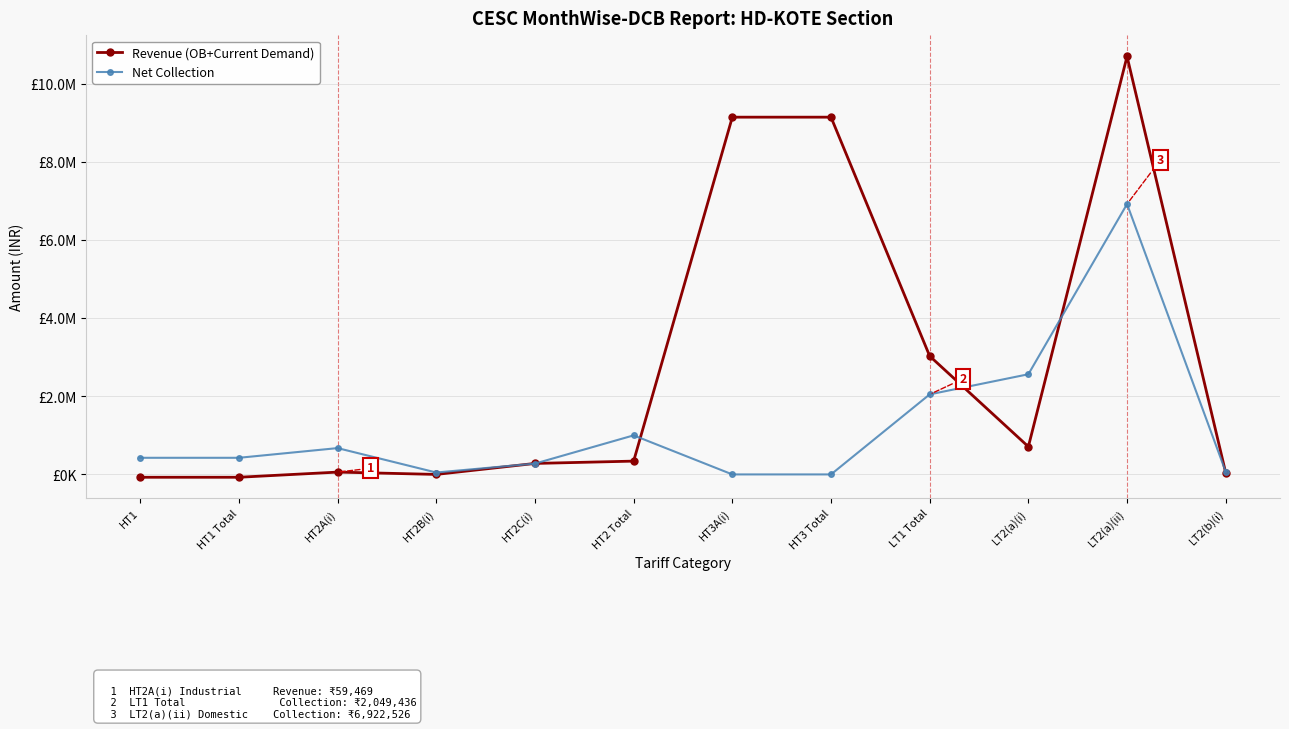

The value of Net Collection at LT2(b)(i) is 68120.0. True or false?

True